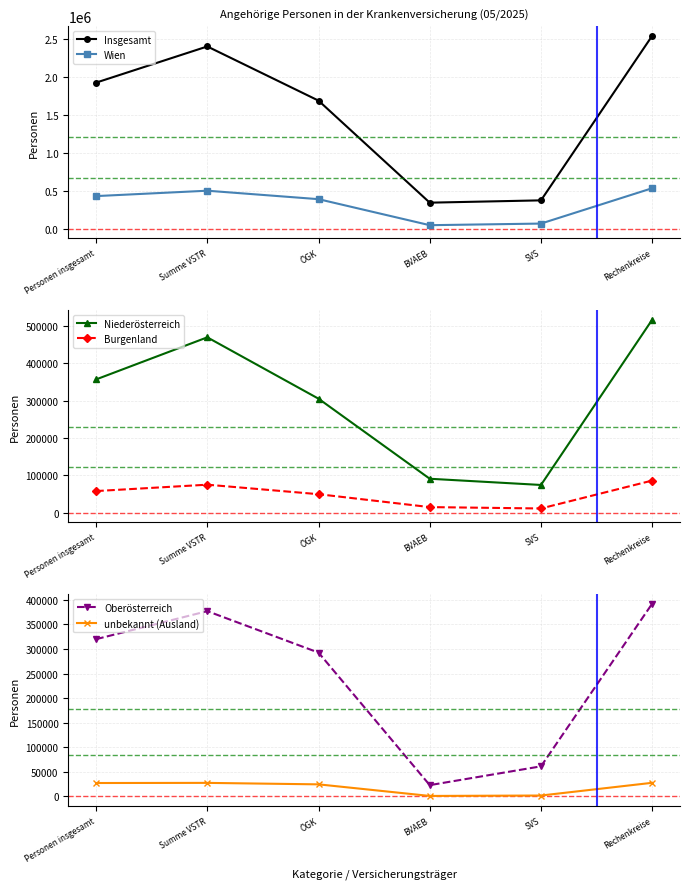

True or false: Oberösterreich and Insgesamt cross at least once.

False